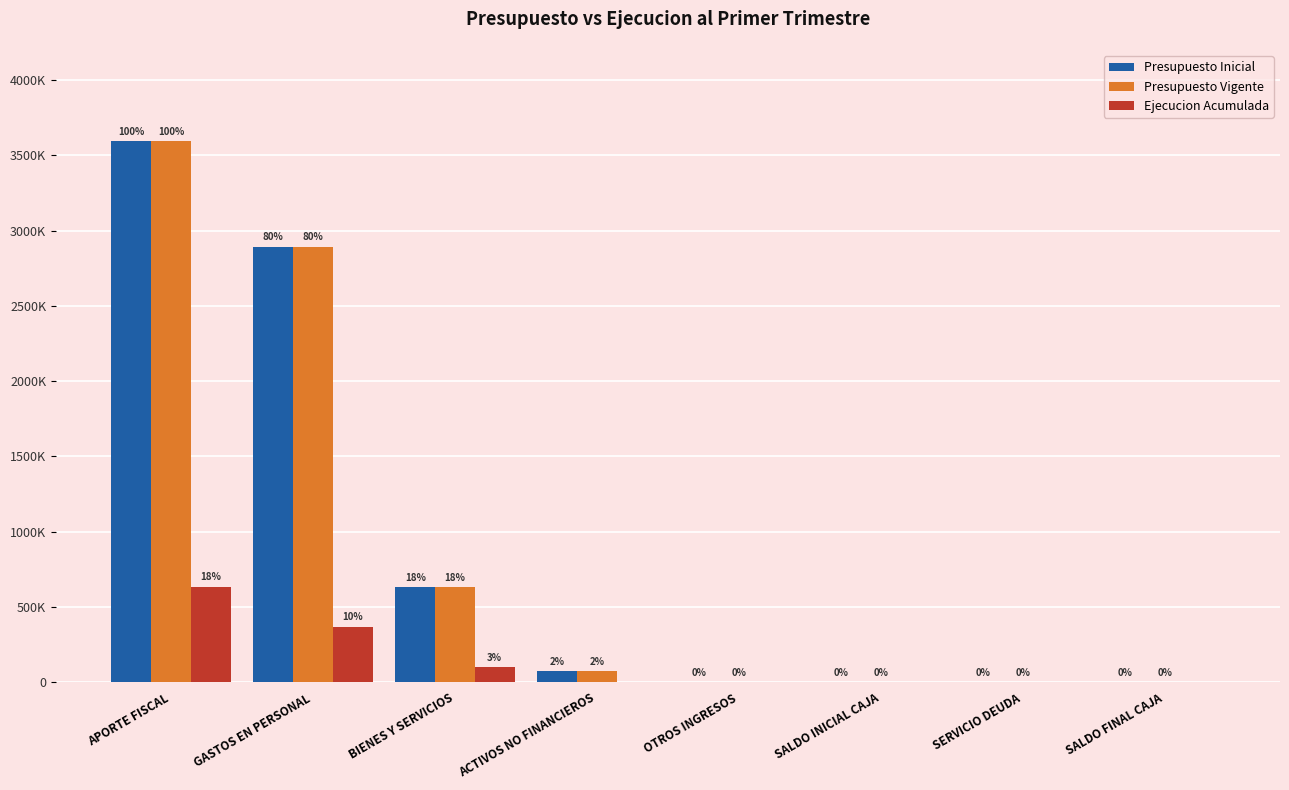

What are all the series names shown in the legend?

Presupuesto Inicial, Presupuesto Vigente, Ejecucion Acumulada